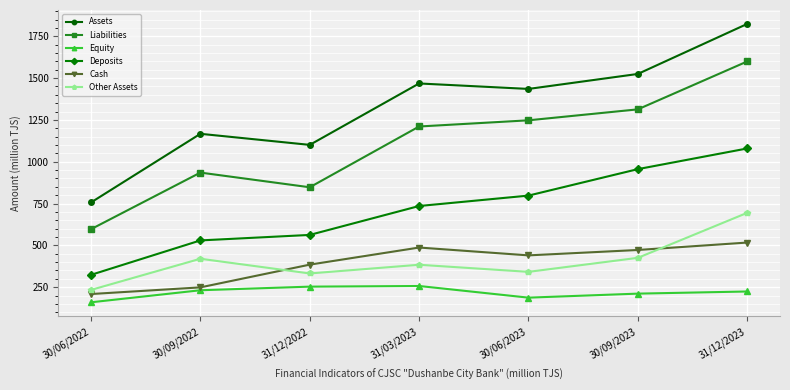

What is the label of the 5th point from the right?

31/12/2022